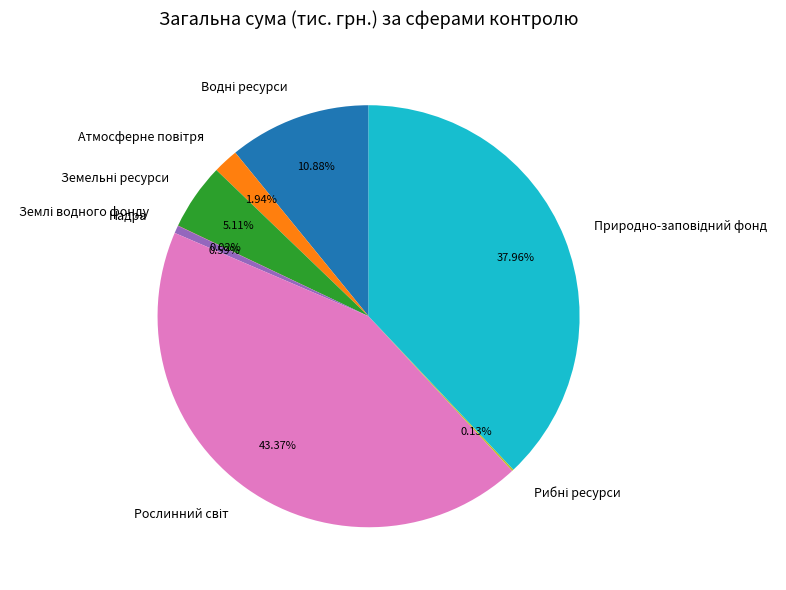

Is there any slice that represents more than half of the pie?

No